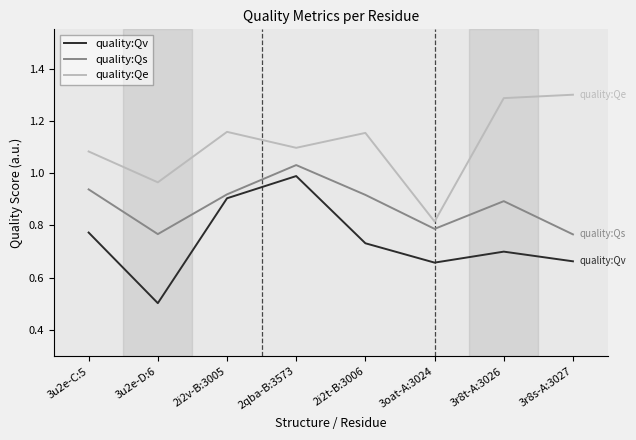

The quality:Qs series shows 1.5 at 2qba-B:3573. True or false?

False